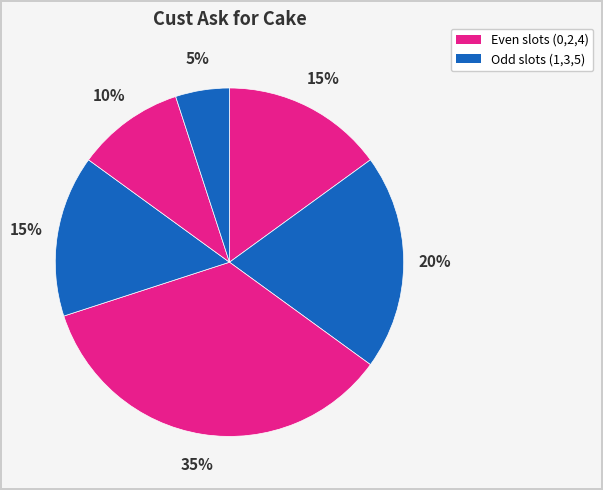

How many segments does this pie chart have?

6